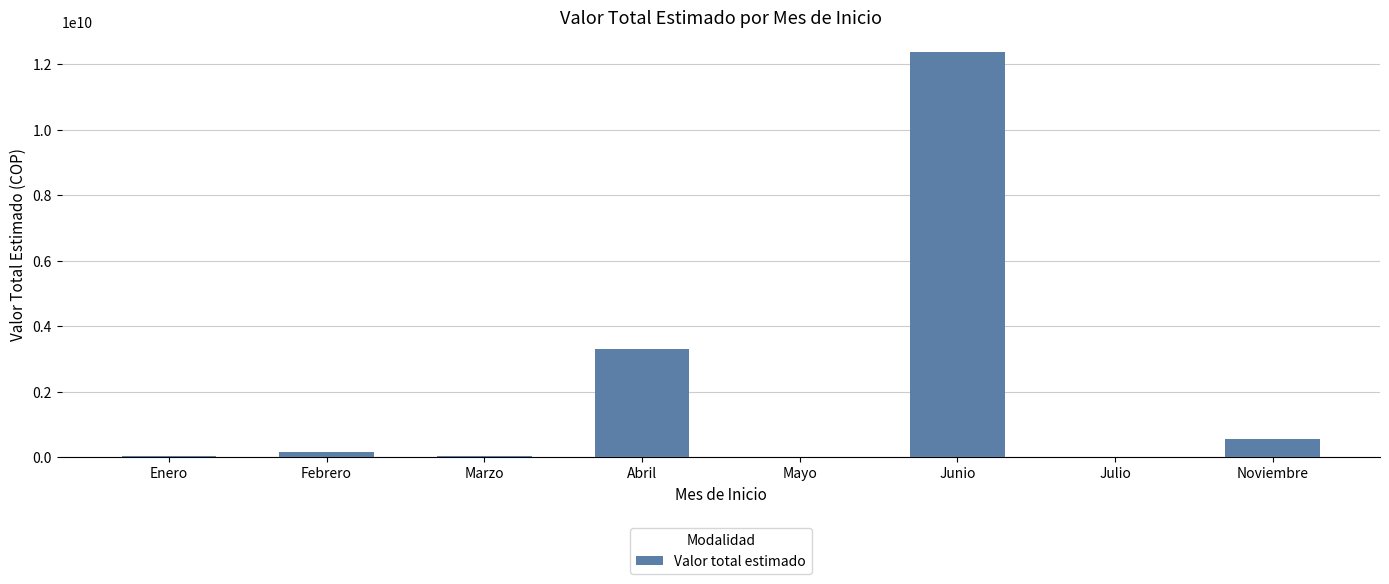

The value at Marzo is 45000000. True or false?

True